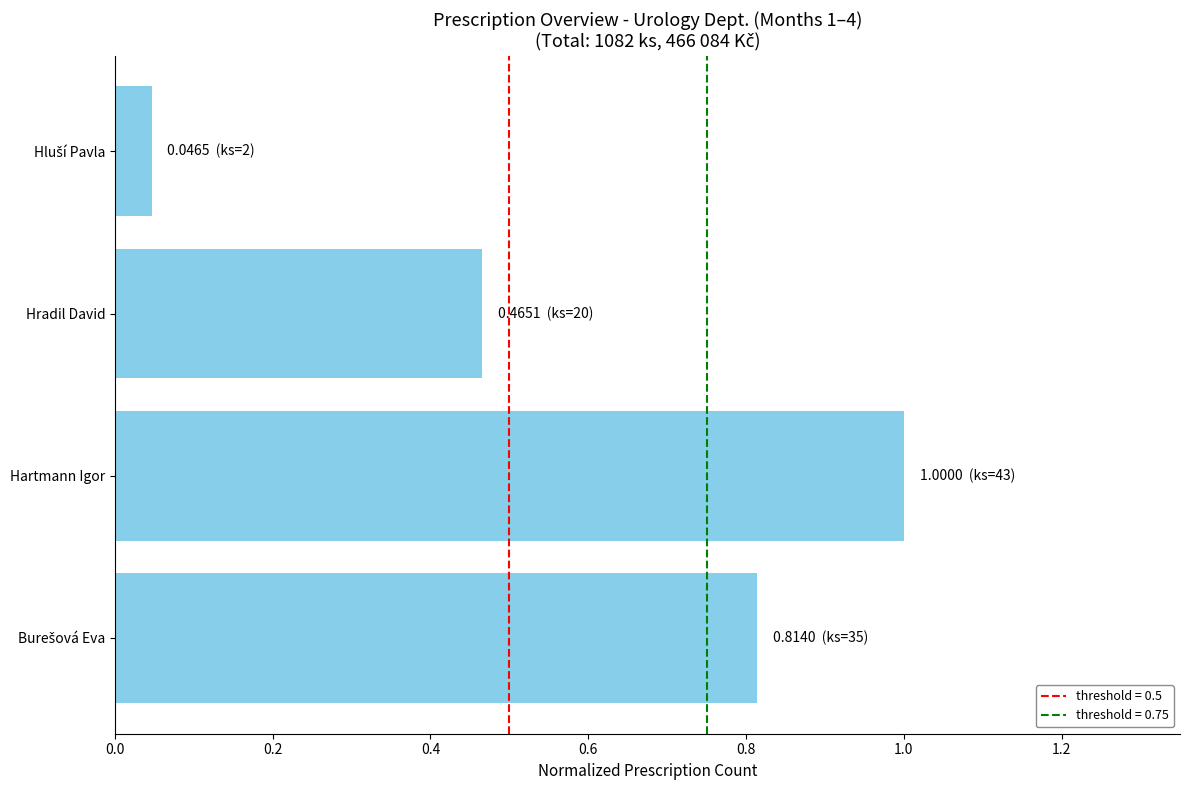

What is the difference between the second highest and second lowest values?

0.3